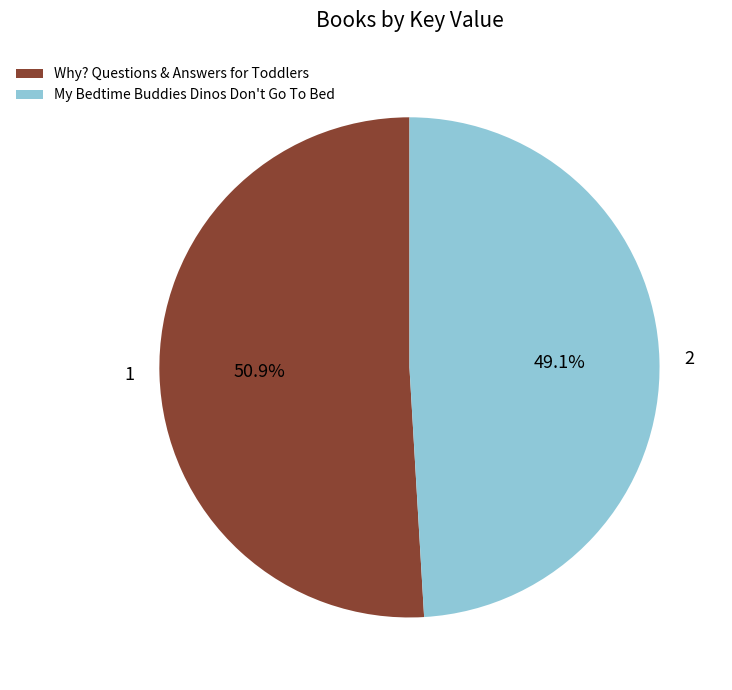

Count the number of slices in the pie.

2